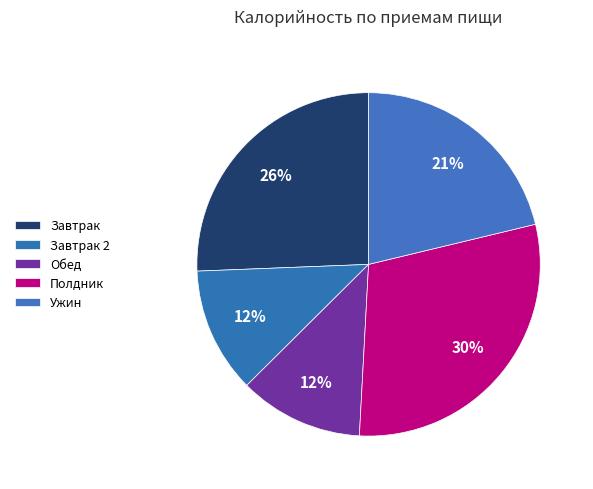

Count the number of slices in the pie.

5